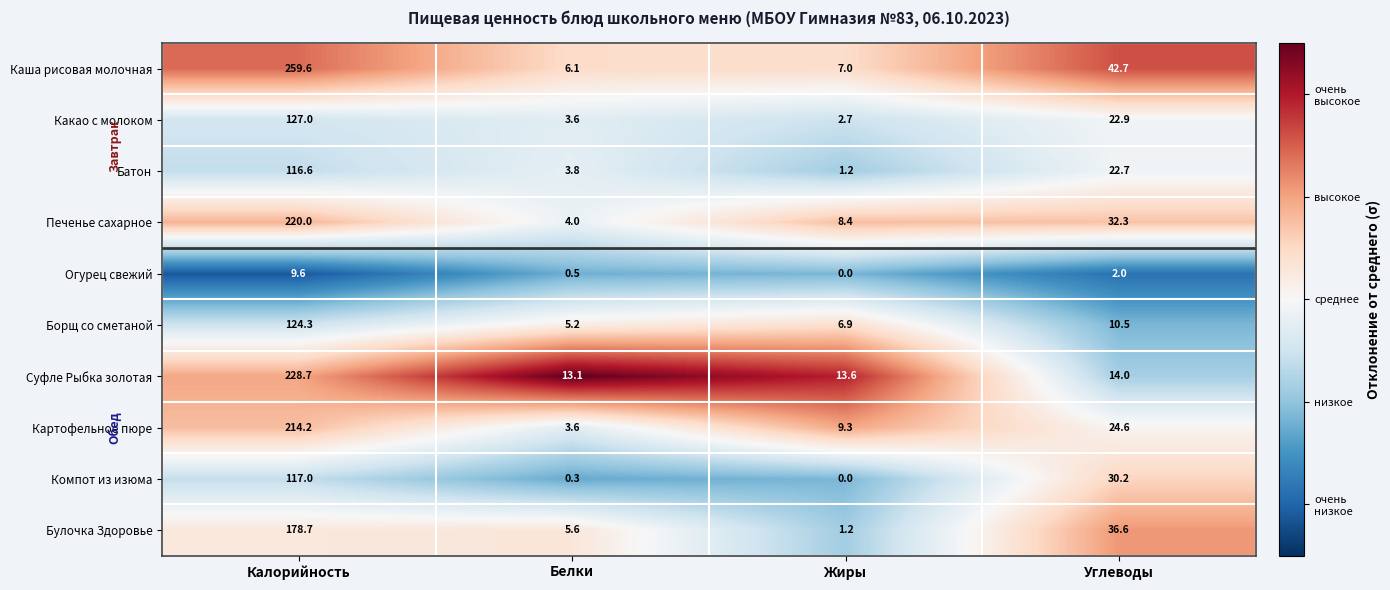

Rank the series at Углеводы from lowest to highest value.

Огурец свежий, Борщ со сметаной, Суфле Рыбка золотая, Батон, Какао с молоком, Картофельное пюре, Компот из изюма, Печенье сахарное, Булочка Здоровье, Каша рисовая молочная